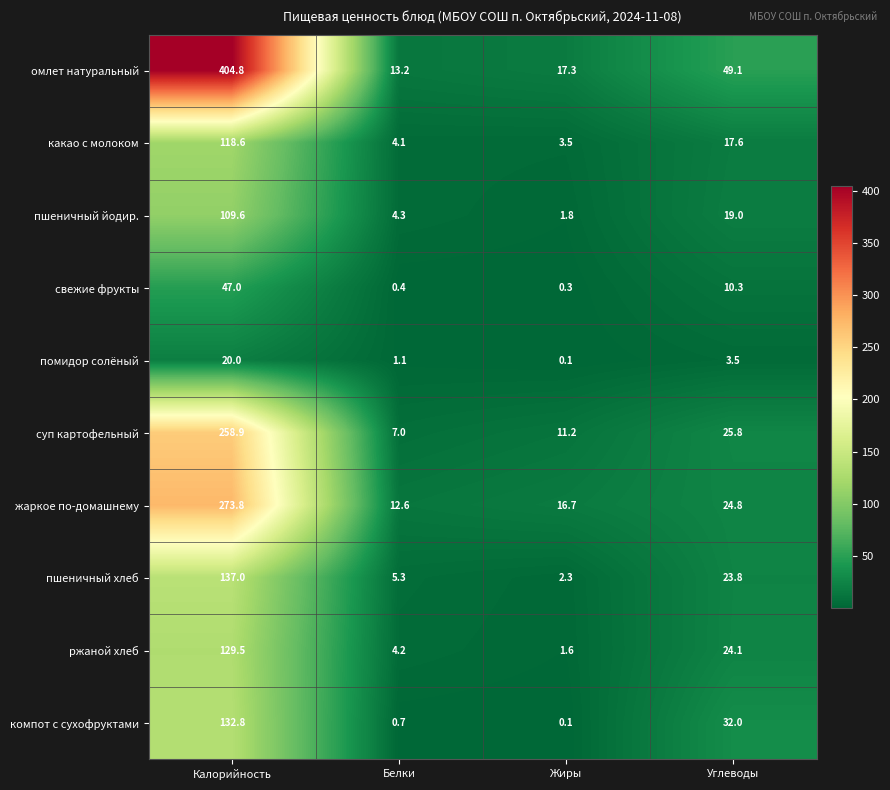

Which category has the highest value in the жаркое по-домашнему series?

Калорийность